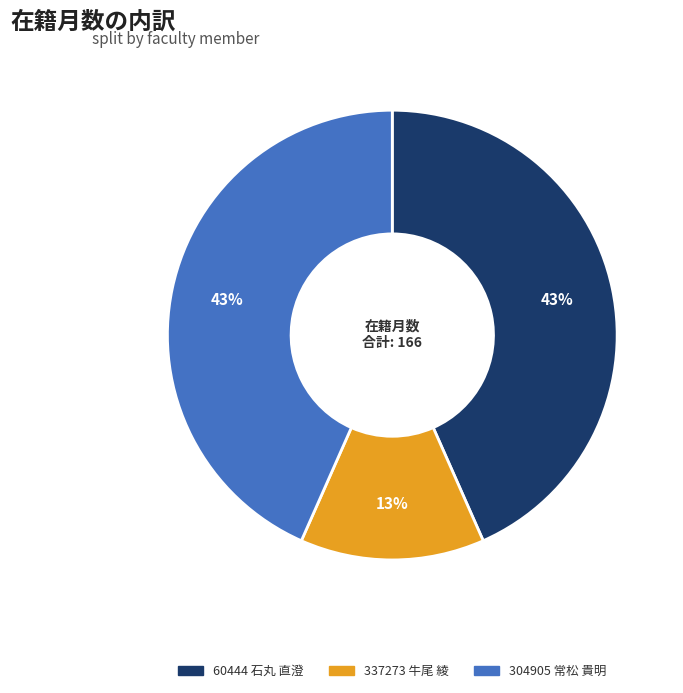

To the nearest percent, what percentage of the pie is 304905 常松 貴明?

43%